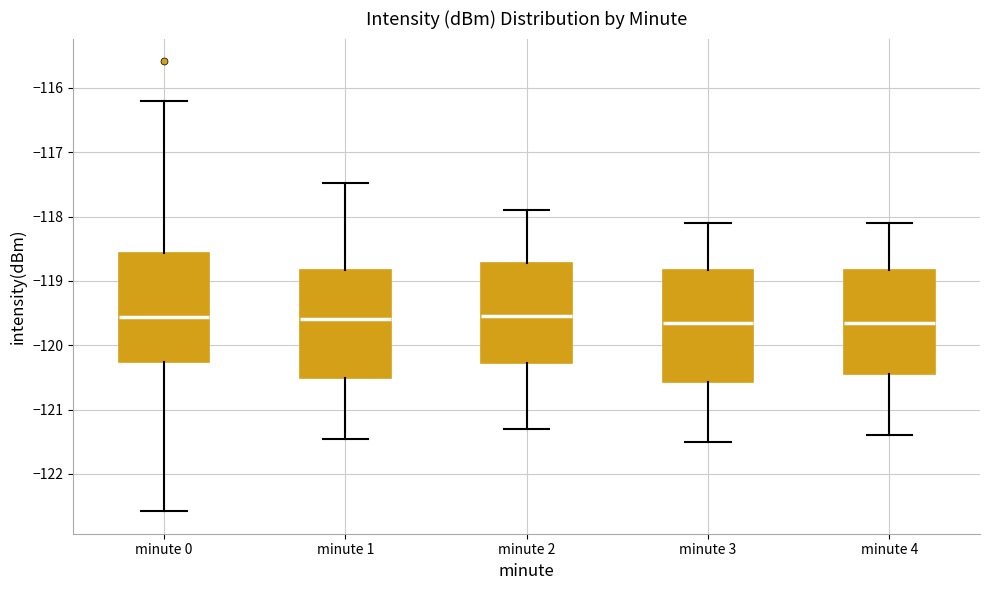

Reading left to right, transcribe this box plot: for each box, give where its median line is, the range the box spans, and where its two whiskers end, as read against the y-axis. The values are not printed on the chart, so give them approximately, as read against the axis.

minute 0: median -119.6, box -120.3 to -118.6, whiskers -122.6 to -116.2
minute 1: median -119.6, box -120.5 to -118.8, whiskers -121.5 to -117.5
minute 2: median -119.5, box -120.3 to -118.7, whiskers -121.3 to -117.9
minute 3: median -119.6, box -120.6 to -118.8, whiskers -121.5 to -118.1
minute 4: median -119.6, box -120.4 to -118.8, whiskers -121.4 to -118.1